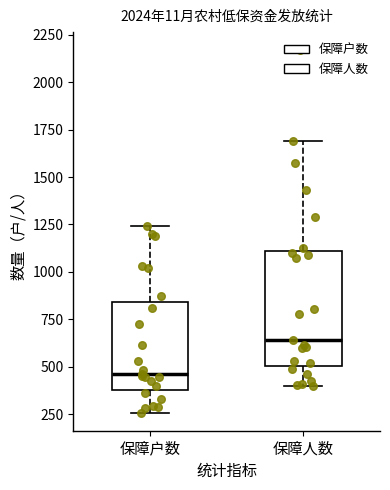

Reading left to right, read every box against the y-axis: the position of its median line, the range the box covers, and the ends of its whiskers. The values are not printed on the chart, so give them approximately, as read against the axis.

保障户数: median 450, box 400 to 850, whiskers 250 to 1250
保障人数: median 650, box 500 to 1100, whiskers 400 to 1700